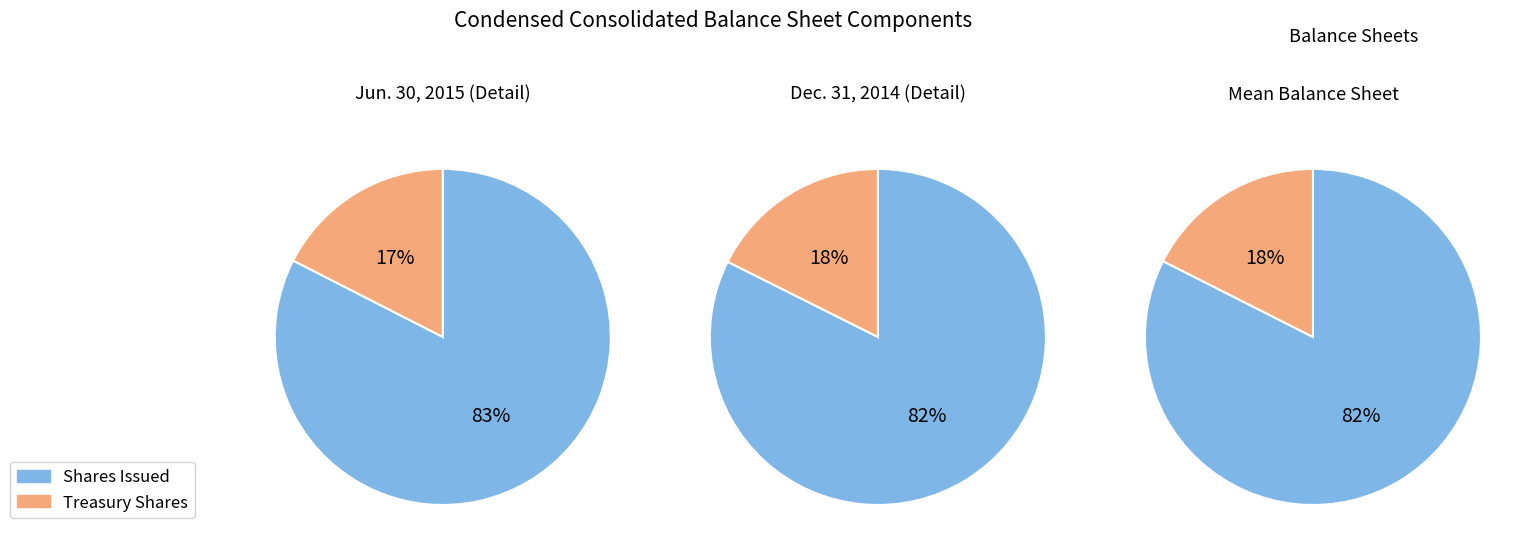

Between 0 and 1, which series saw the biggest shift?

Common stock shares issued